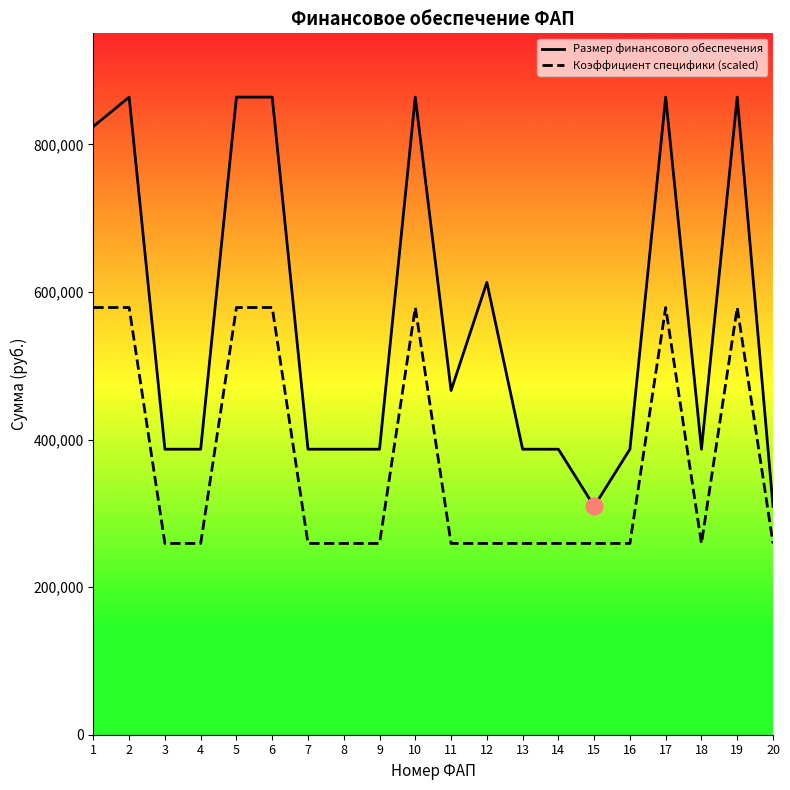

Which series has the largest range (max minus min)?

Размер финансового обеспечения